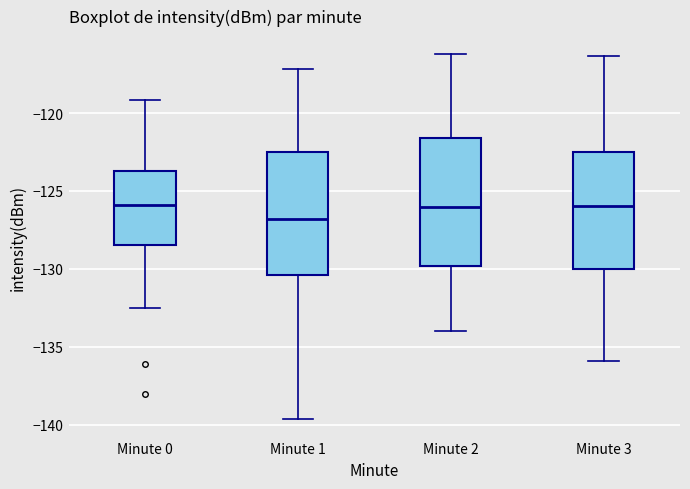

Where does the lower whisker of the box for Minute 2 end on the y-axis? The values are not printed on the chart, so give them approximately, as read against the axis.

-134.0